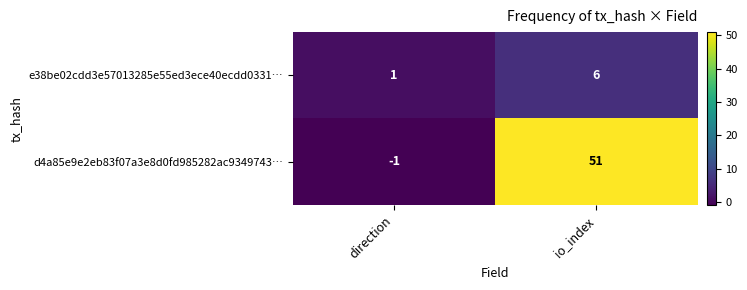

List the labels in order of e38be02cdd3e57013285e55ed3ece40ecdd0331… value, largest first.

io_index, direction